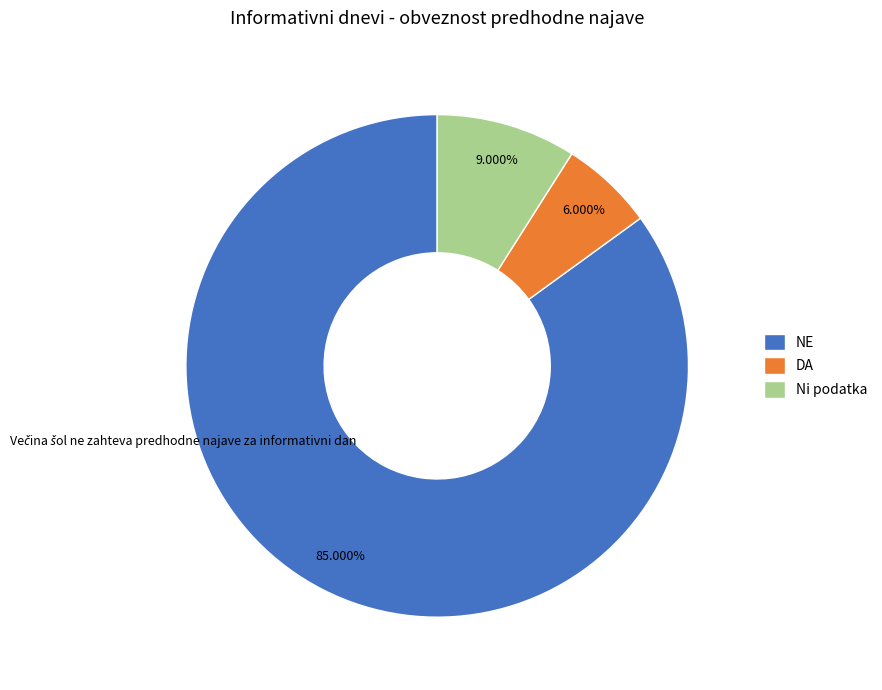

Is there a majority slice in this chart?

Yes